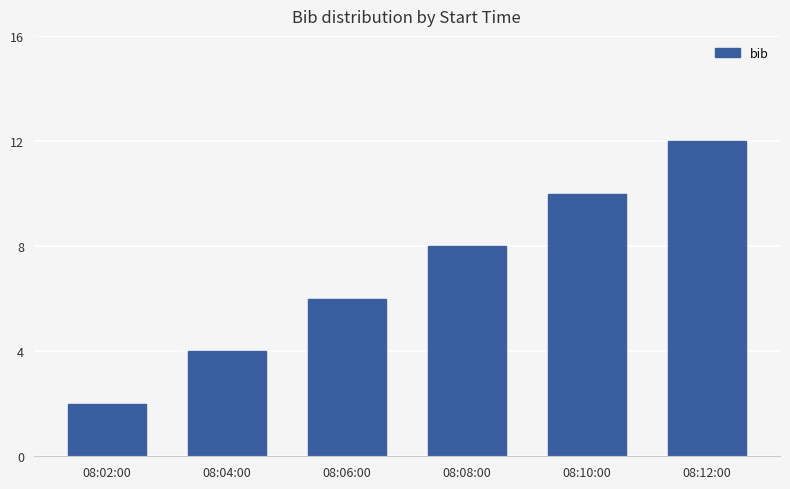

Between 08:06:00 and 08:02:00, which is larger?

08:06:00